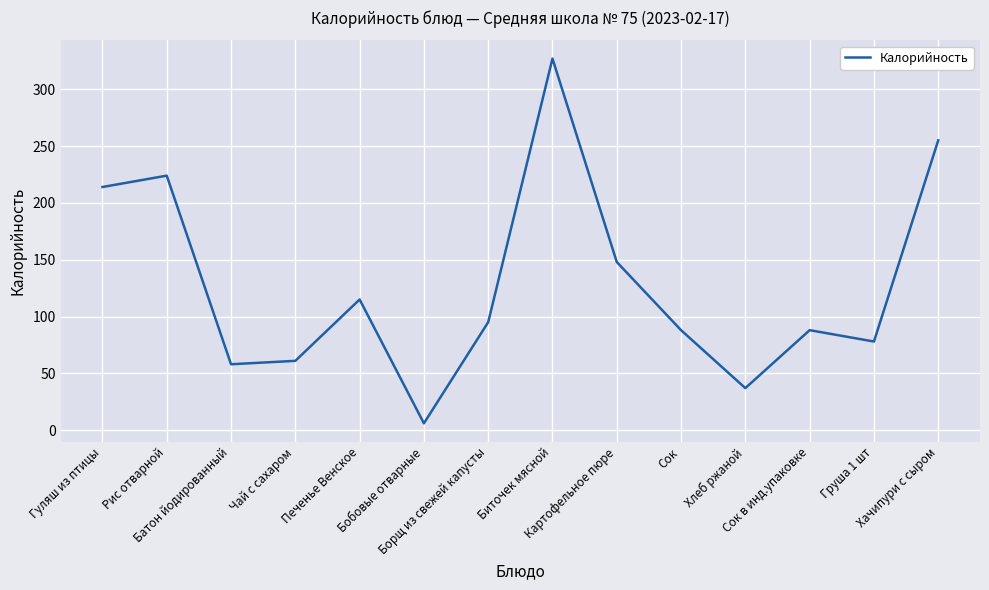

What position from the left is Хлеб ржаной?

11